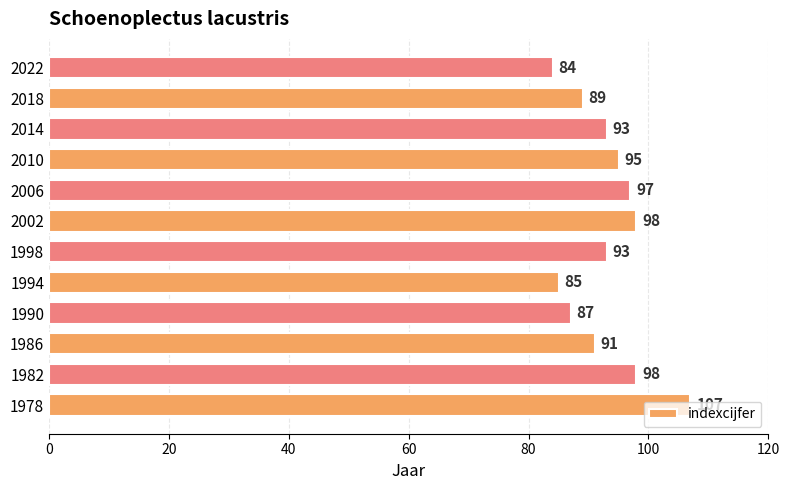

Is it true that the value at 1998 is 93?

True